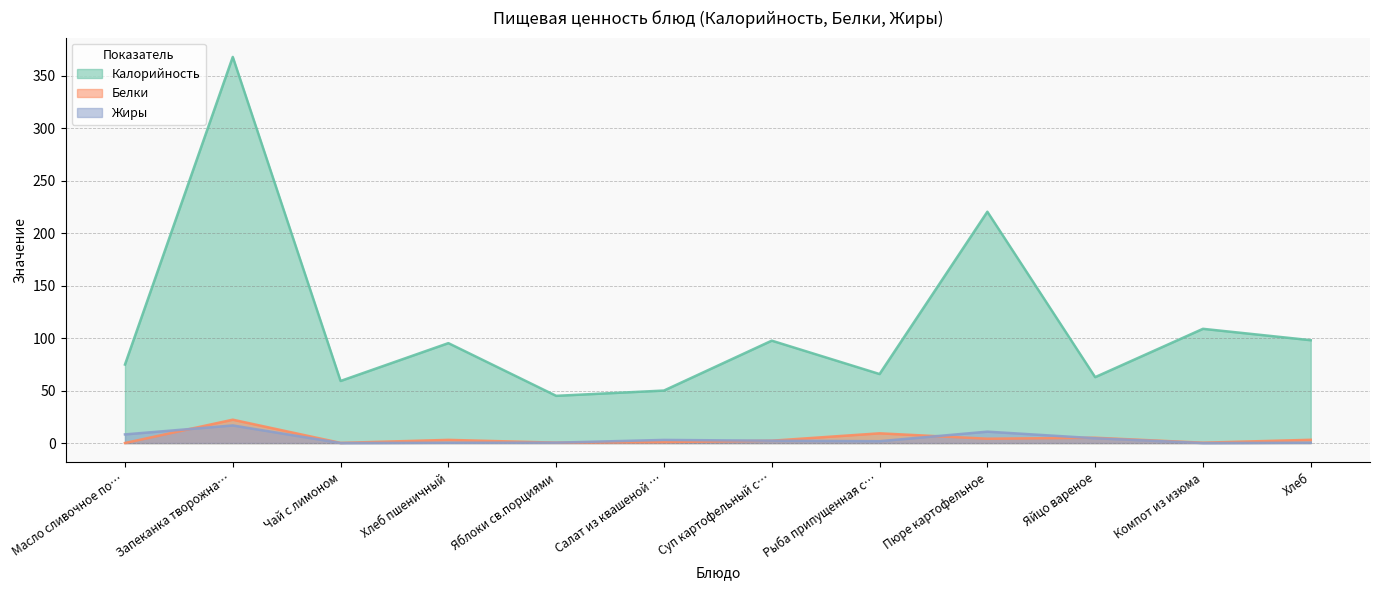

Which category has the highest value in the Калорийность series?

Запеканка творожна…